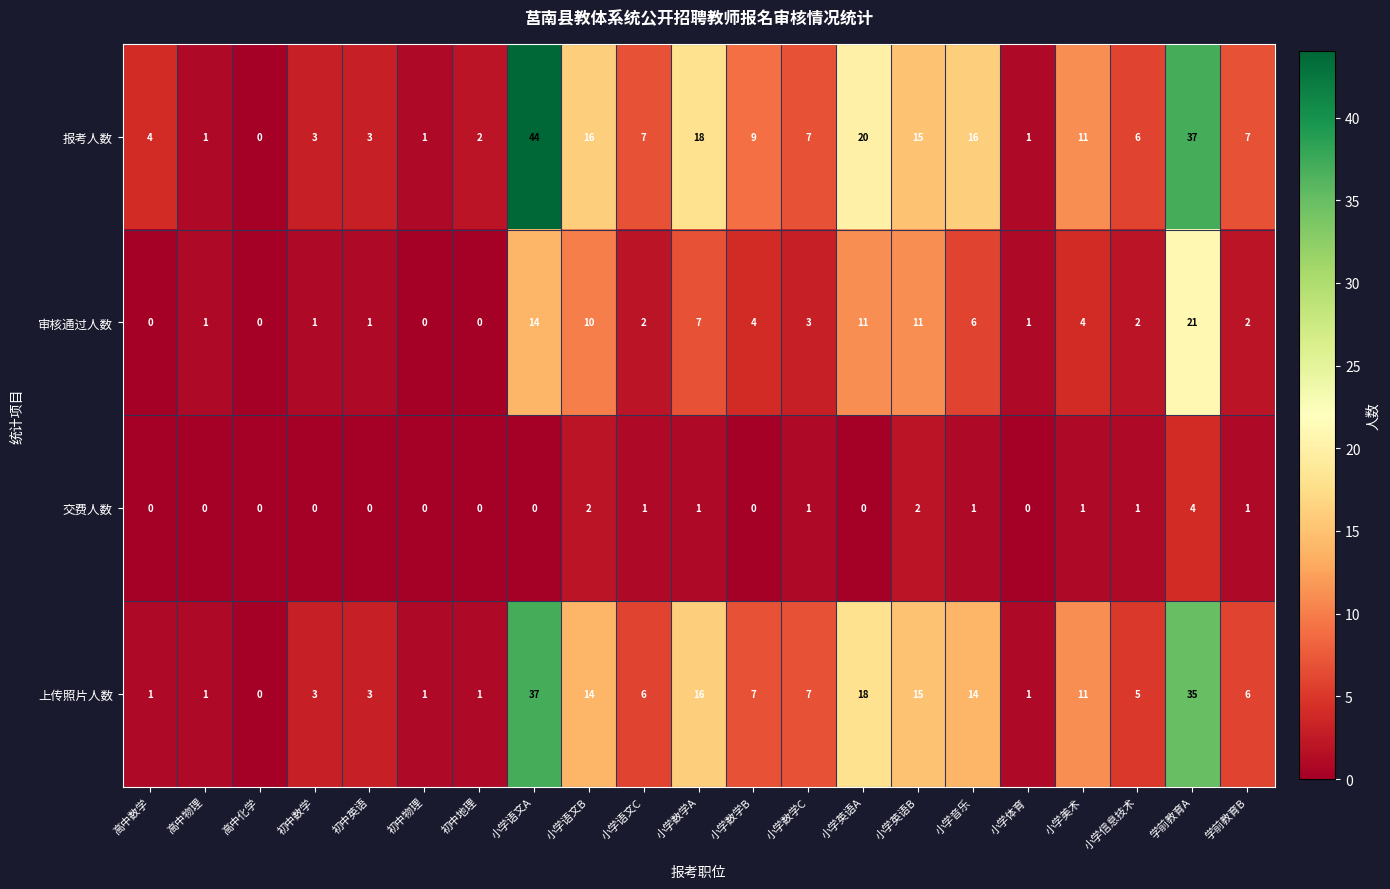

At which label is 报考人数 closest to 22?

小学英语A